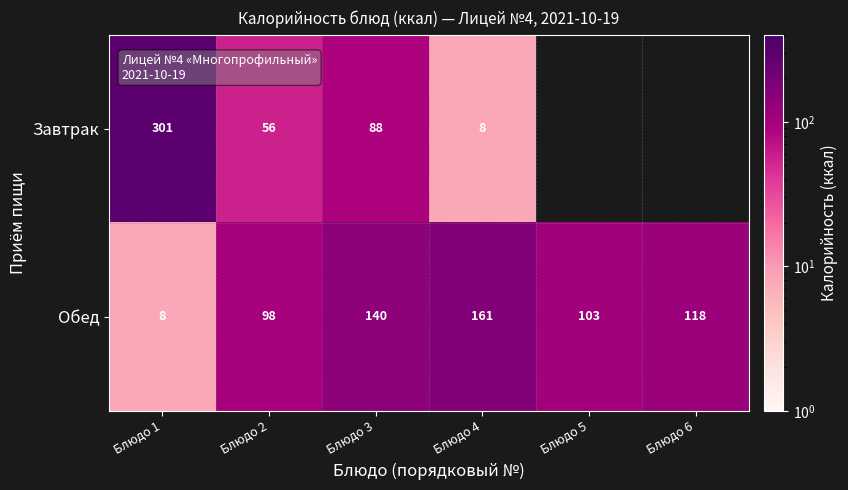

Which category has the lowest value across all series?

Блюдо 4